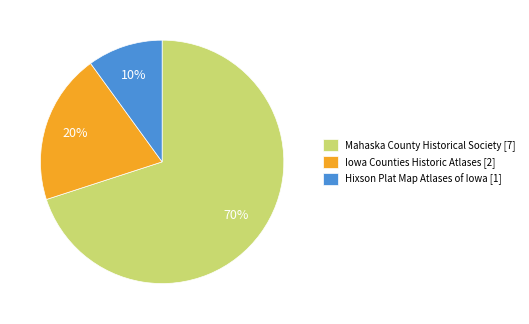

Is there any slice that represents more than half of the pie?

Yes